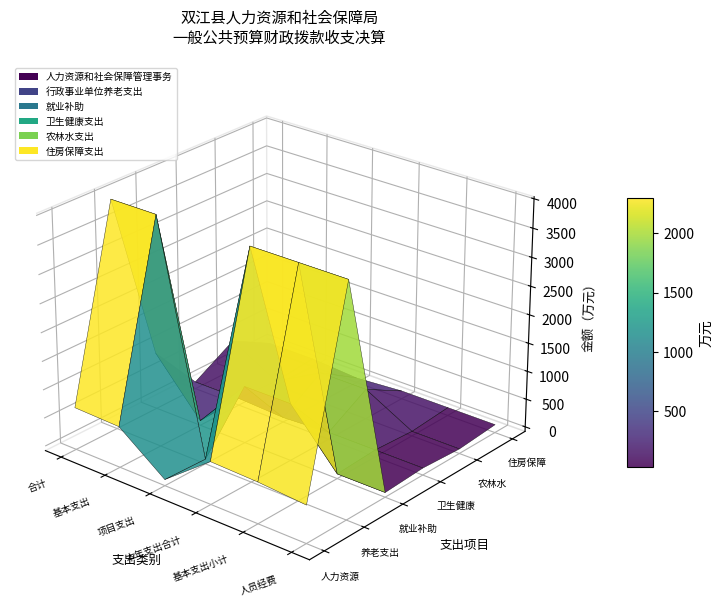

Reading left to right, transcribe all the data shown in this chart.

人力资源和社会保障管理事务: 0=665.0	1=639.3	2=25.7	3=665.0	4=639.3	5=575.9
行政事业单位养老支出: 0=3952.2	1=3952.2	2=0.0	3=3952.2	4=3952.2	5=3951.5
就业补助: 0=927.0	1=0.0	2=927.0	3=927.0	4=0.0	5=0.0
卫生健康支出: 0=42.2	1=42.2	2=0.0	3=42.2	4=42.2	5=42.2
农林水支出: 0=452.2	1=0.0	2=452.2	3=452.2	4=0.0	5=0.0
住房保障支出: 0=61.1	1=61.1	2=0.0	3=61.1	4=61.1	5=61.1